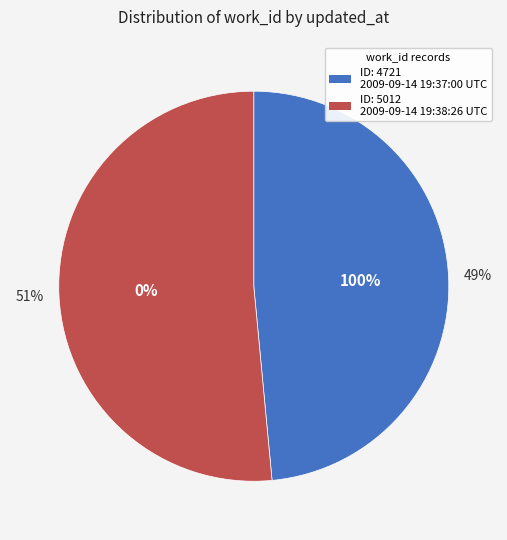

How many slices are in this pie chart?

2